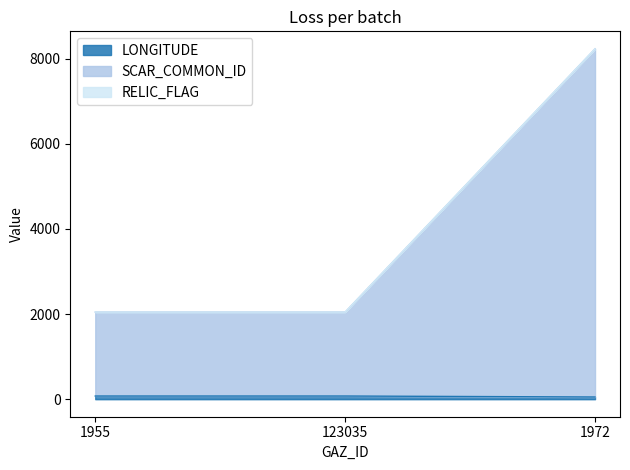

What is the label of the 2nd point from the right?

123035